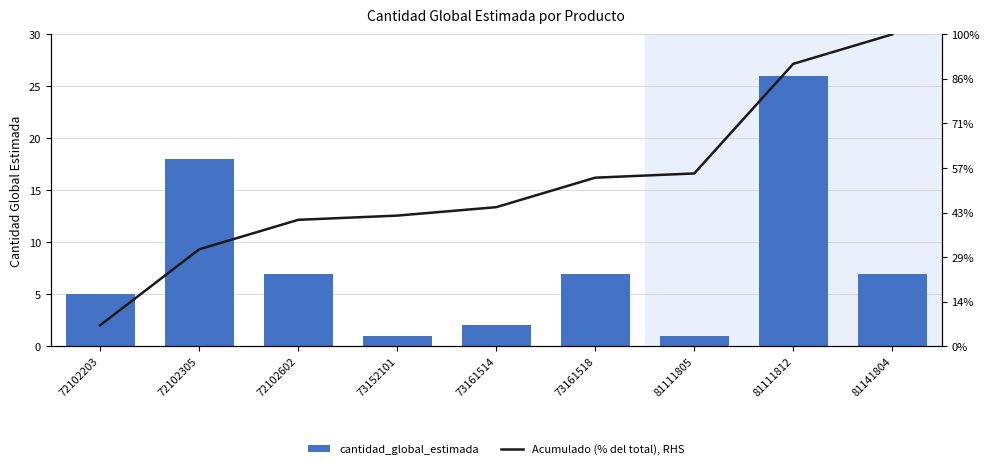

Rank the categories by Acumulado (% del total), RHS value from highest to lowest.

81141804, 81111812, 81111805, 73161518, 73161514, 73152101, 72102602, 72102305, 72102203